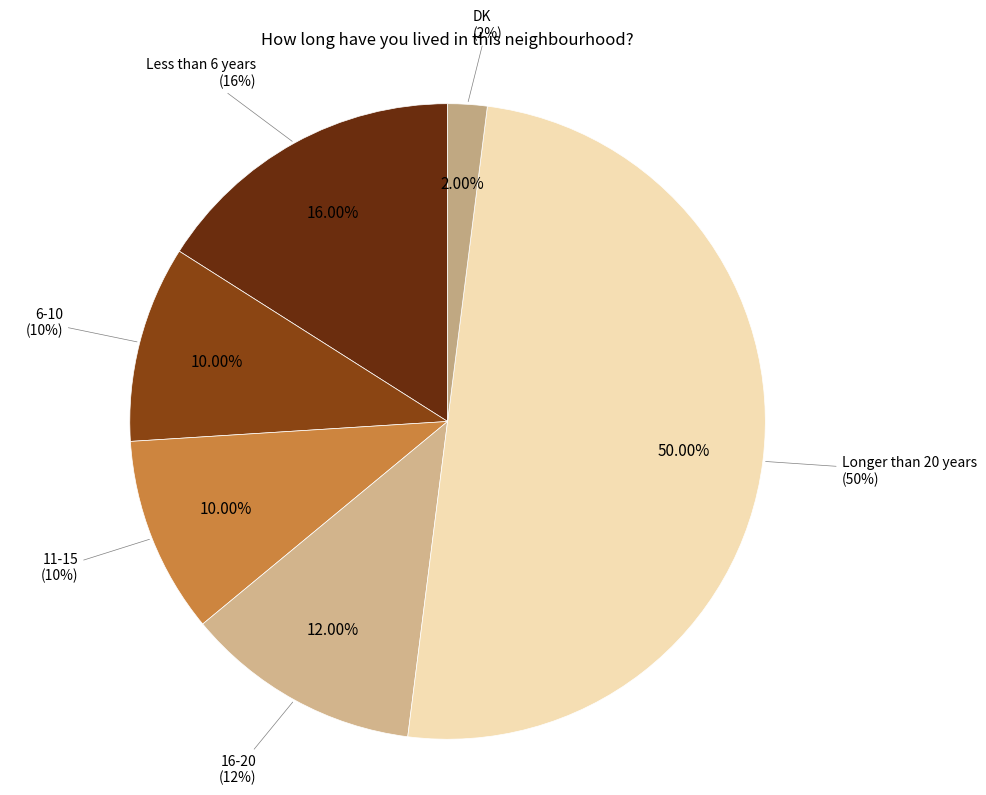

What percentage is the 11-15 slice, to the nearest percent?

10%